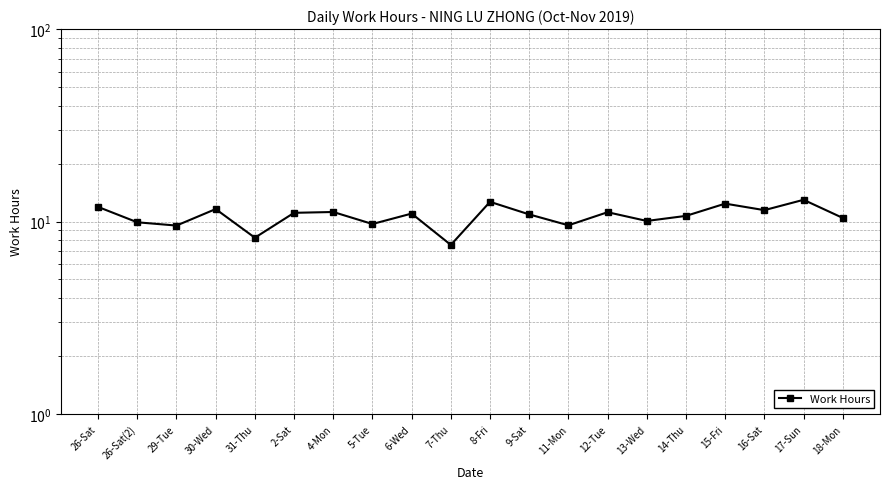

Is it true that the value at 12-Tue is 6.9?

False